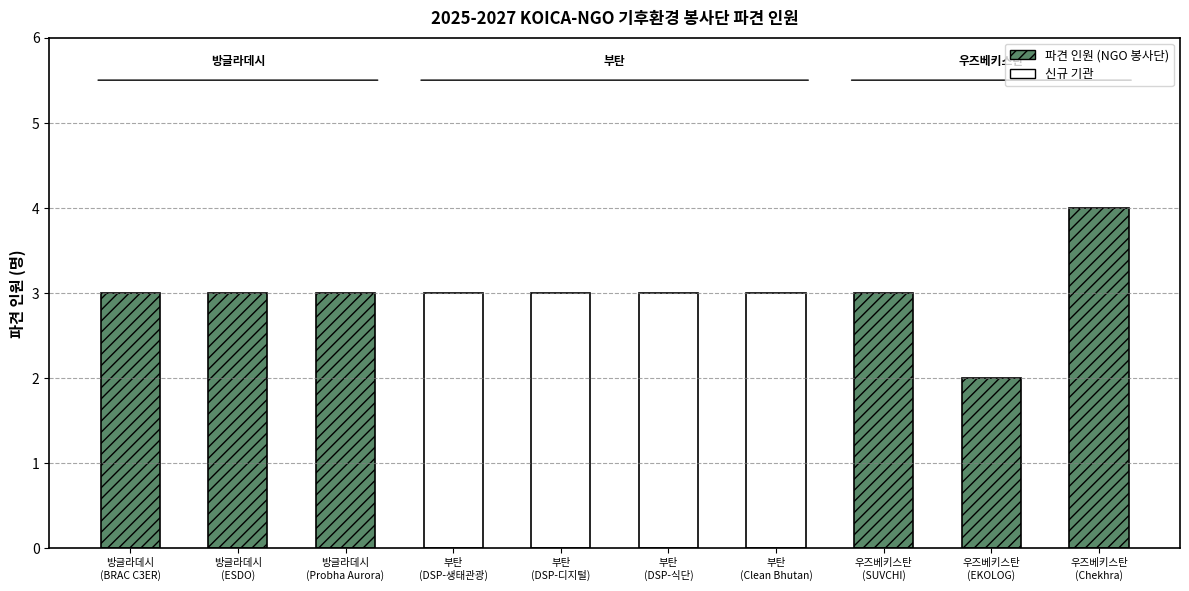

Count the values in the range 3 to 4.

9